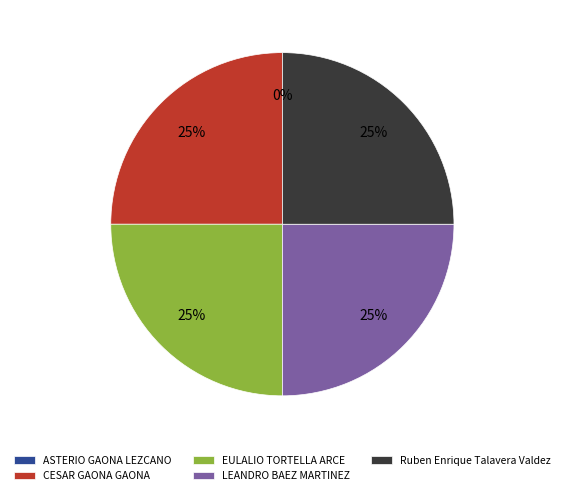

What is the largest slice in the pie chart?

CESAR GAONA GAONA